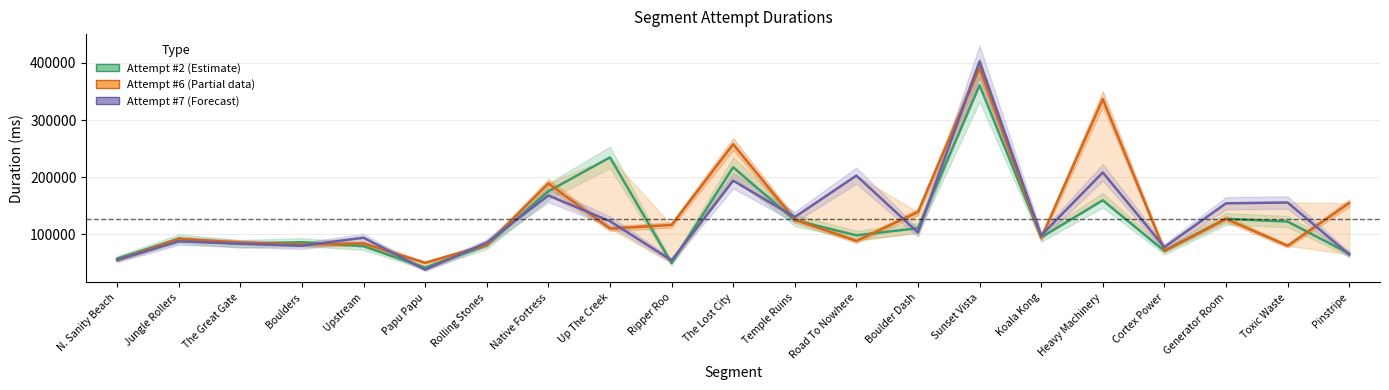

Is the value of Attempt #6 at Heavy Machinery greater than the value of Attempt #7 at Temple Ruins?

Yes